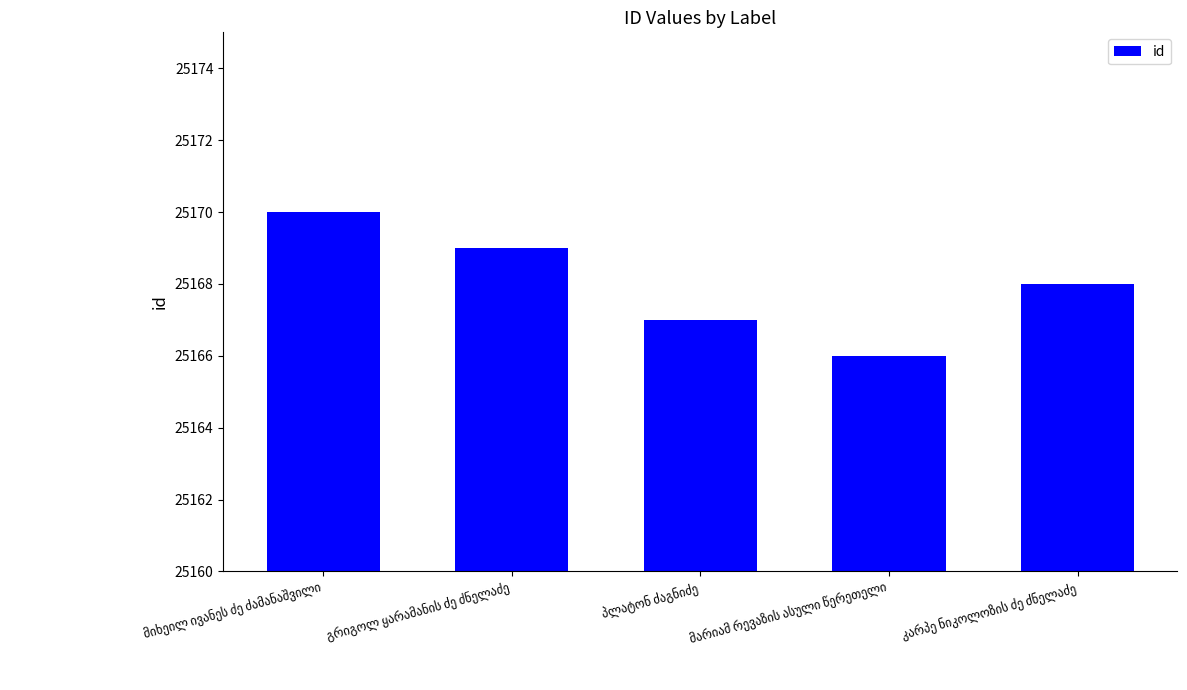

What is the difference between the maximum and minimum values?

4